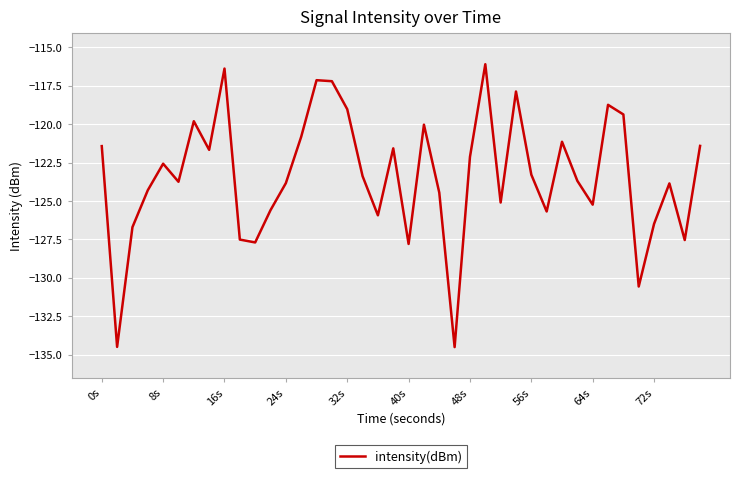

Does the chart have visible grid lines?

Yes